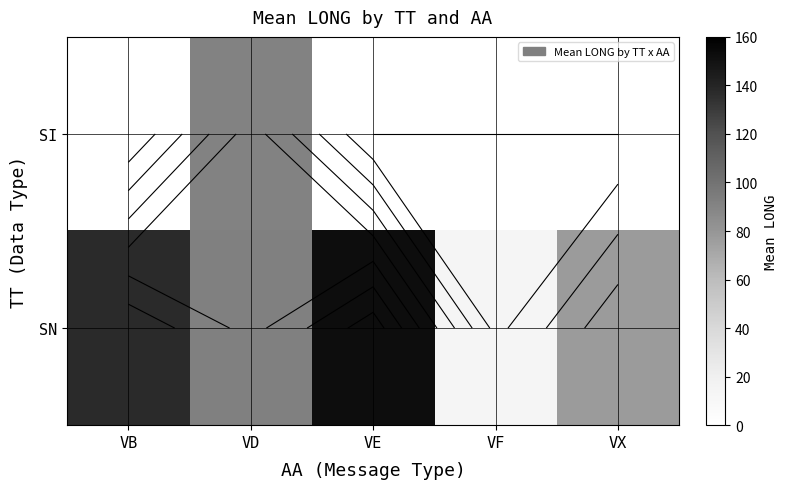

How many values in SI are above zero?

1